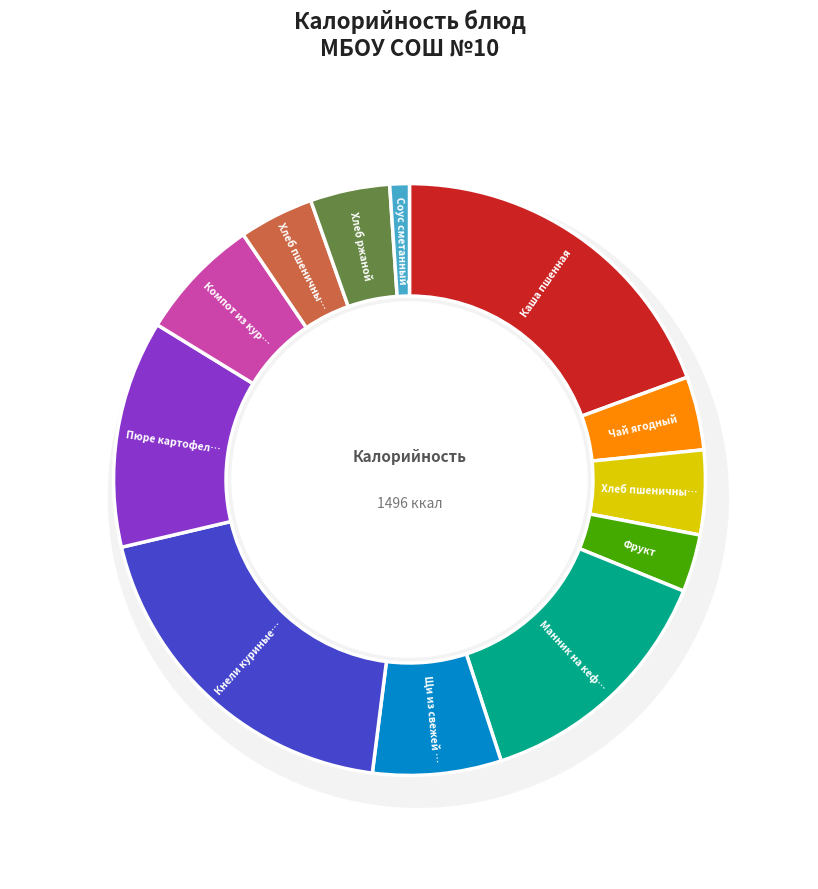

Rank the categories by value from lowest to highest.

Соус сметанный, Фрукт, Чай ягодный, Хлеб пшеничный (обед), Хлеб ржаной, Хлеб пшеничный (завтрак), Компот из кураги, Щи из свежей капусты, Пюре картофельное, Манник на кефире, Кнели куриные паровые, Каша пшенная